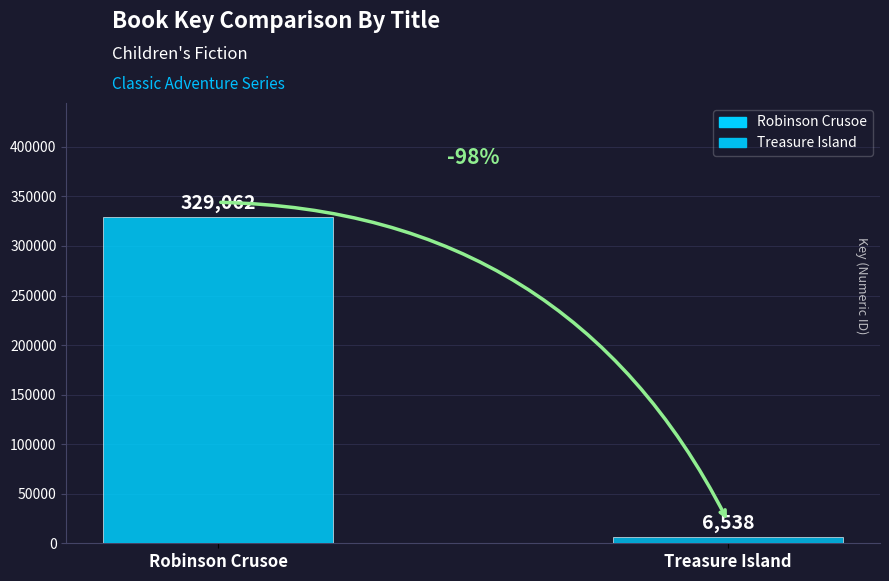

Are the bars horizontal?

No